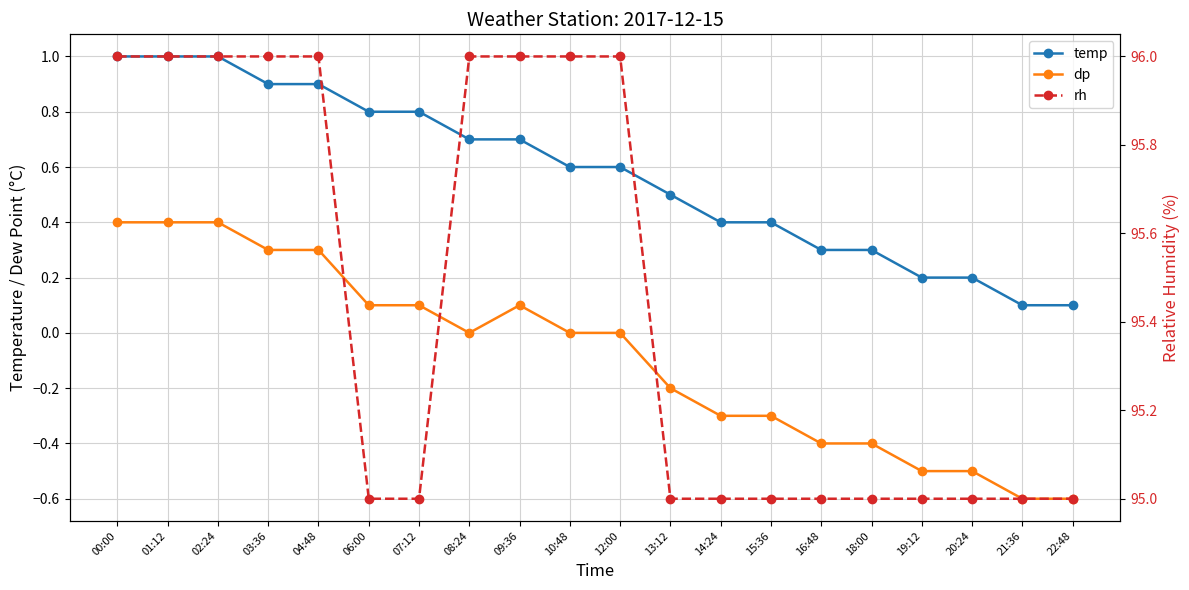

True or false: rh has more than 2 points higher than both neighbors.

False